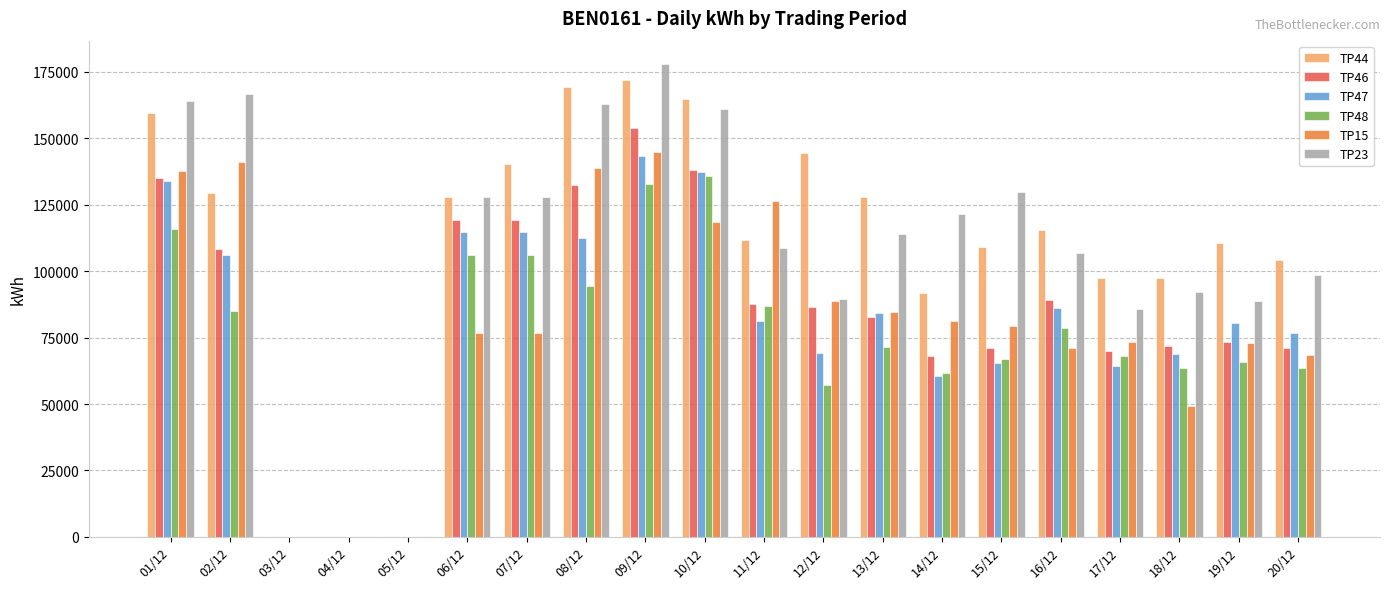

Between 01/12 and 13/12, which series saw the biggest shift?

TP15